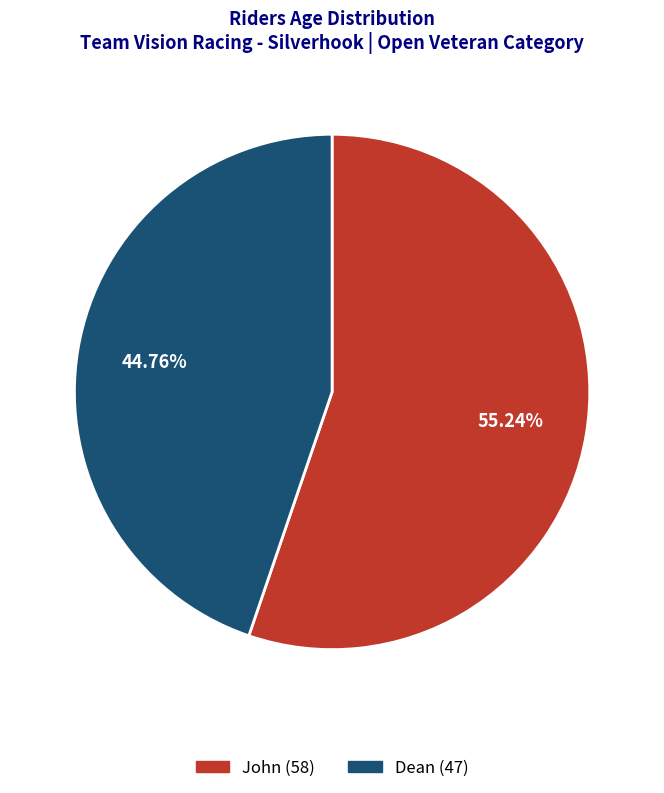

Which slice is the smallest?

Dean